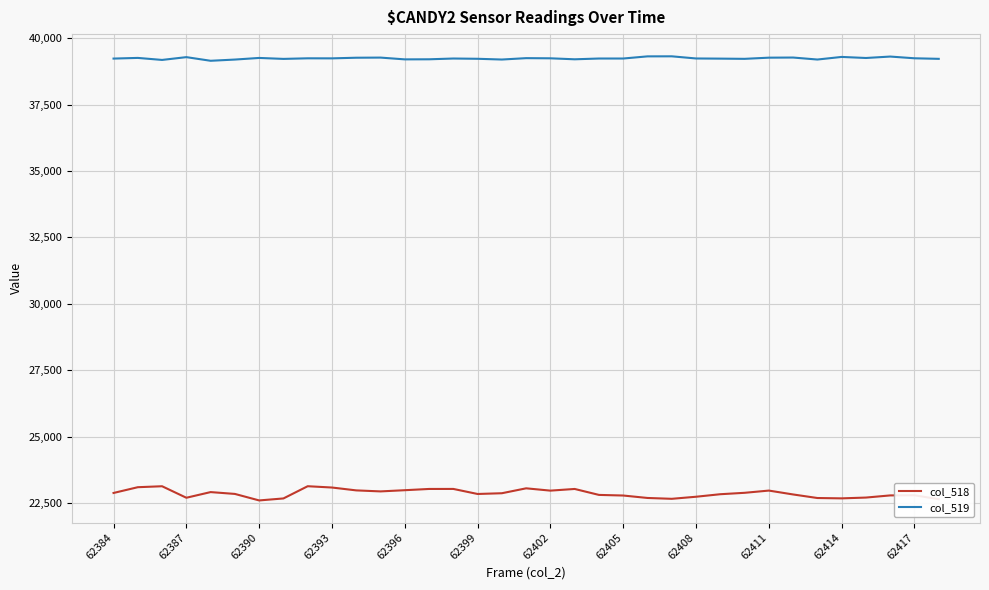

What is the minimum value shown in the chart?

22602